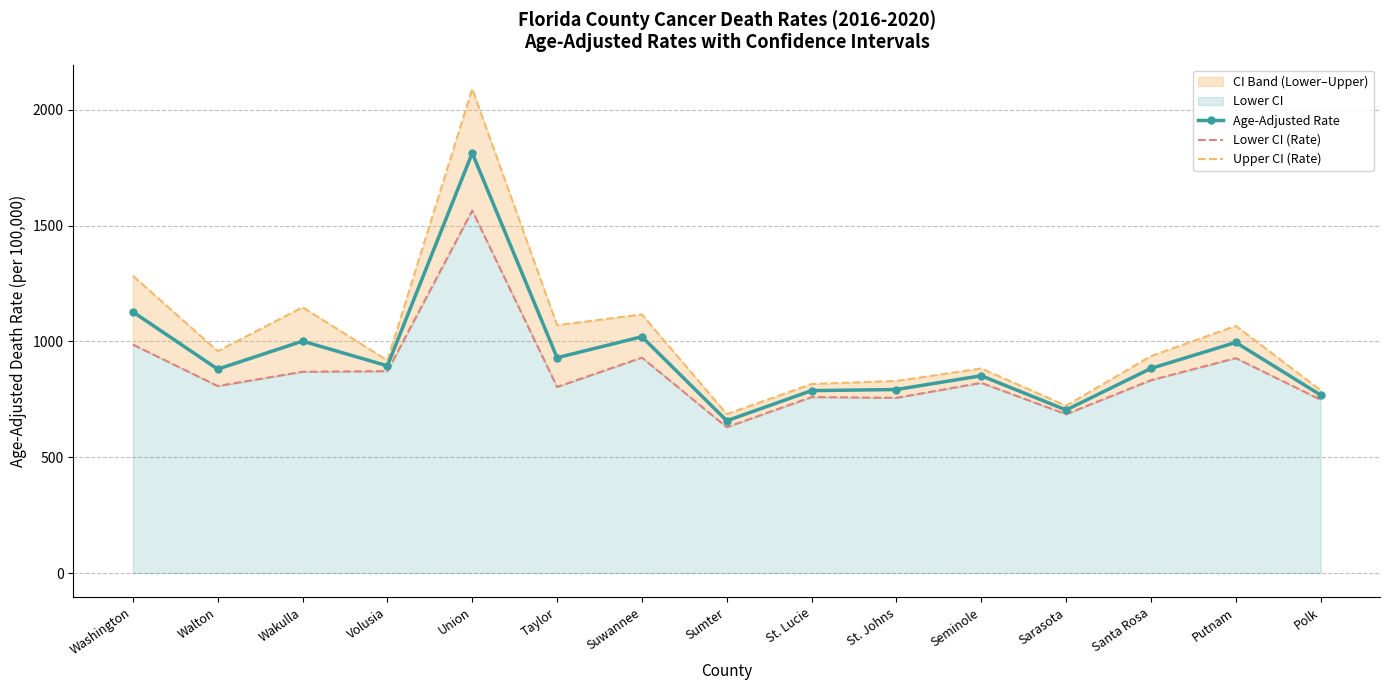

True or false: Age-Adjusted Rate and Lower CI (Rate) intersect in this chart.

False